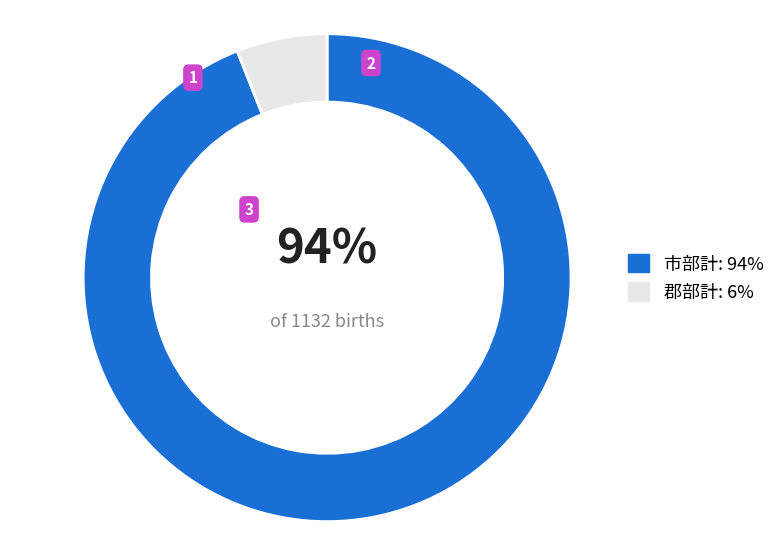

Which has a higher value, 郡部計 or 市部計?

市部計